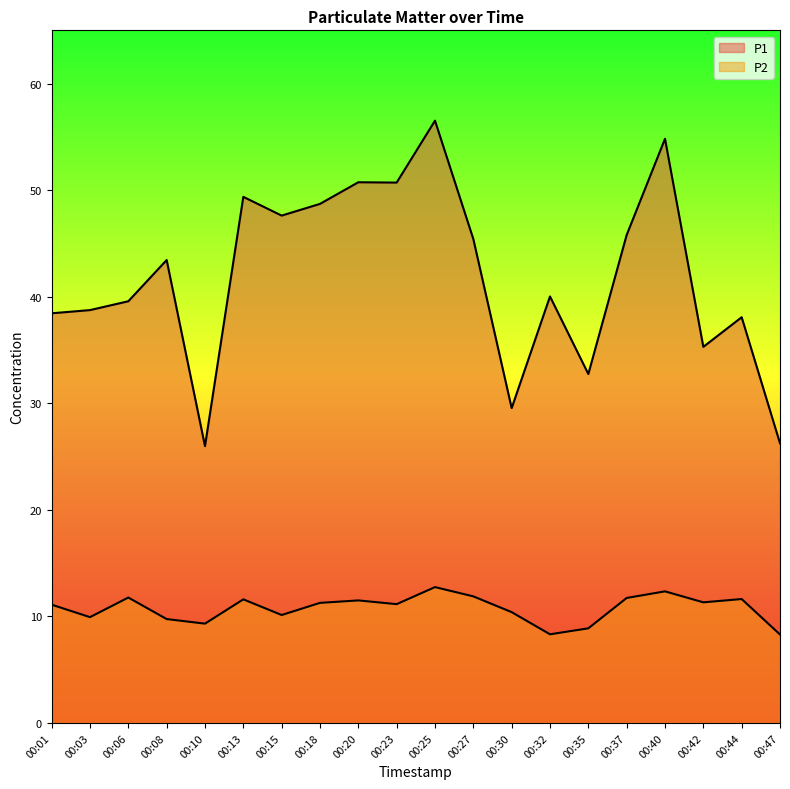

Is the value of P1 at 00:10 greater than the value of P2 at 00:30?

Yes